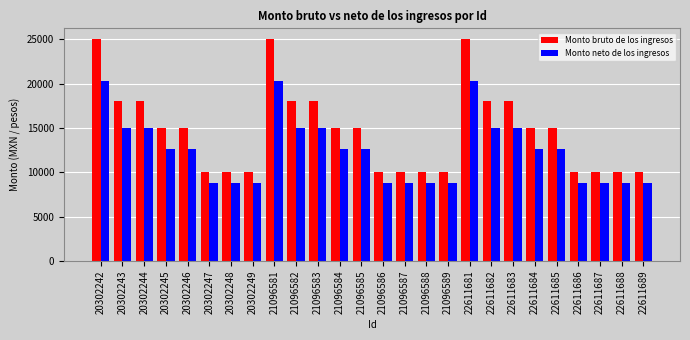

What is the value of the Monto bruto de los ingresos bar at the 4th from the left?

15000.0